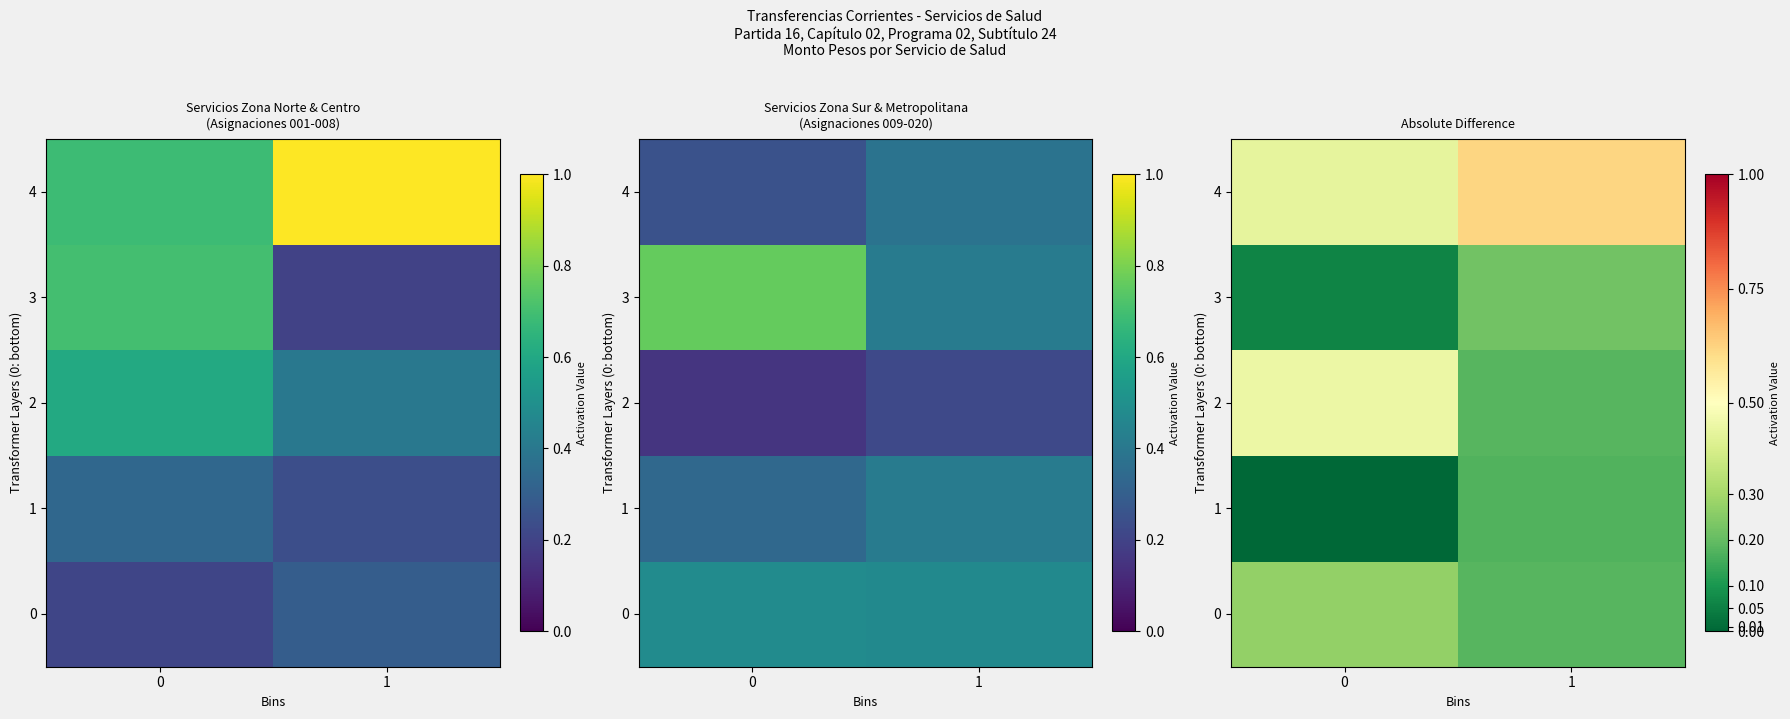

Which label corresponds to the largest value in the chart?

1